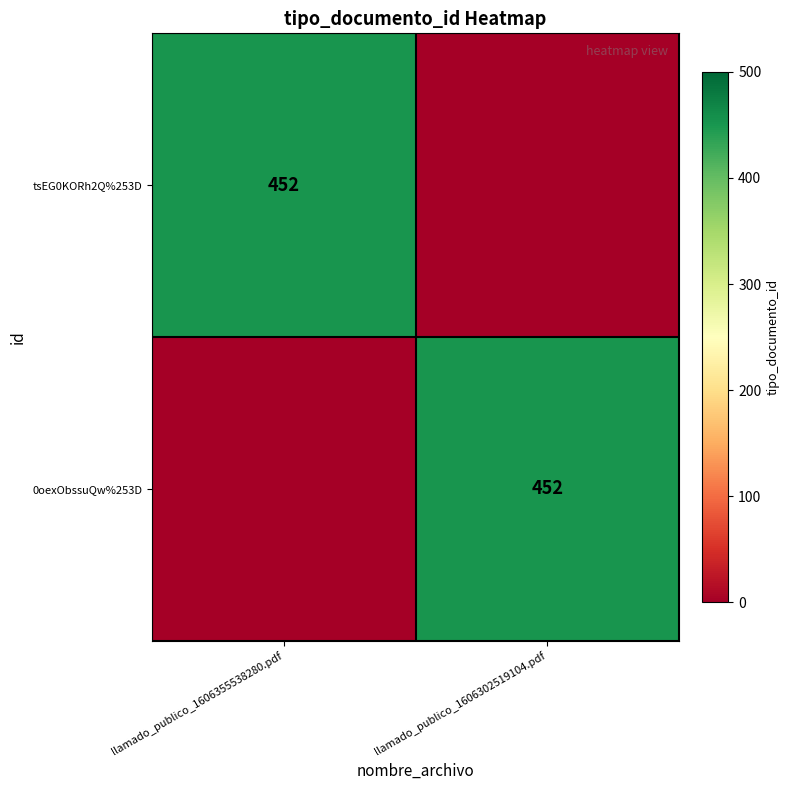

The tsEG0KORh2Q%253D series shows 452 at llamado_publico_1606355538280.pdf. True or false?

True